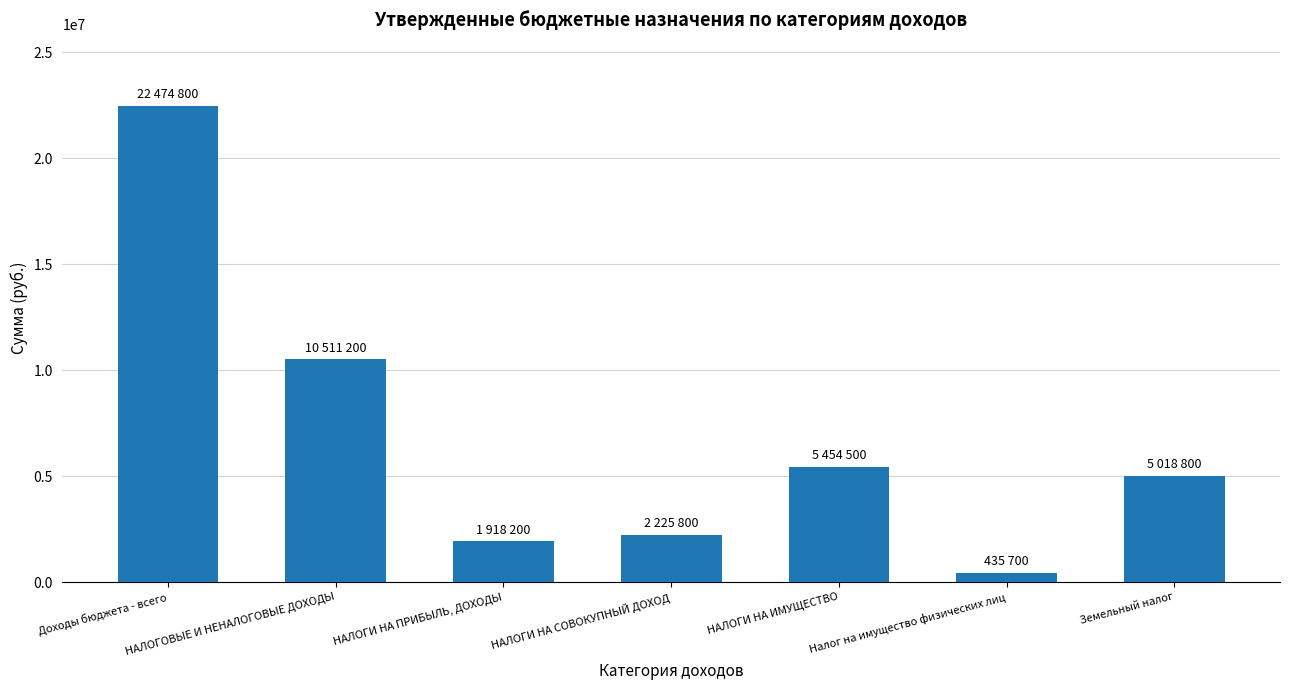

What value does the data have at НАЛОГИ НА ПРИБЫЛЬ, ДОХОДЫ, to the nearest 50?

1918200